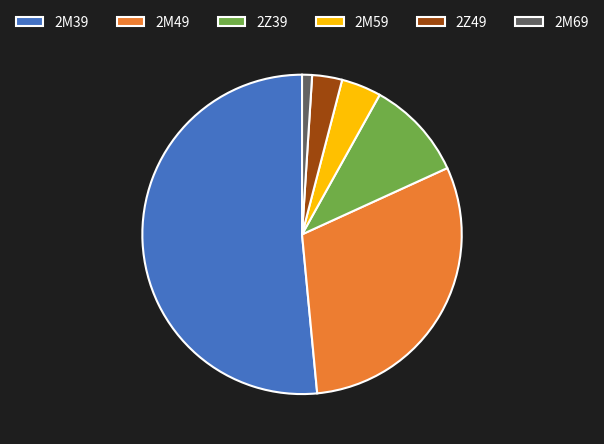

The 2Z49 slice represents 3% of the pie. True or false?

True